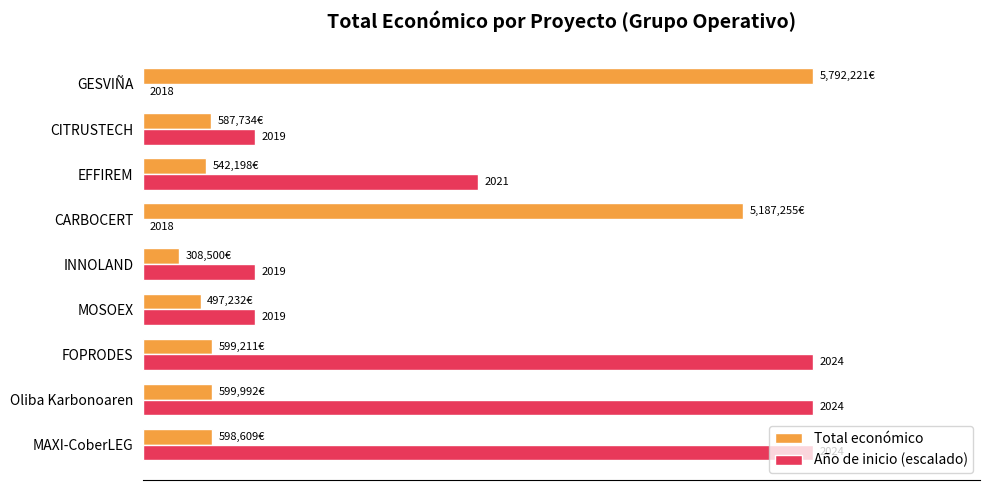

List the series in order of their peak value, lowest first.

Total económico, Año de inicio (escalado)